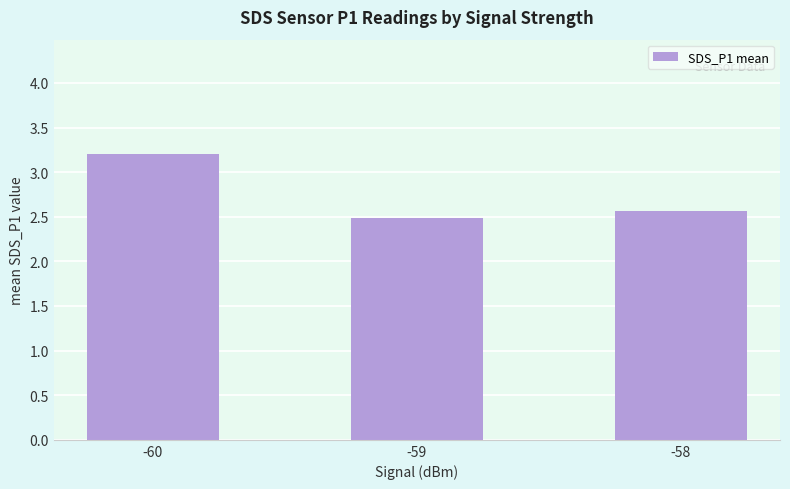

Rank the categories by value from lowest to highest.

-59, -58, -60